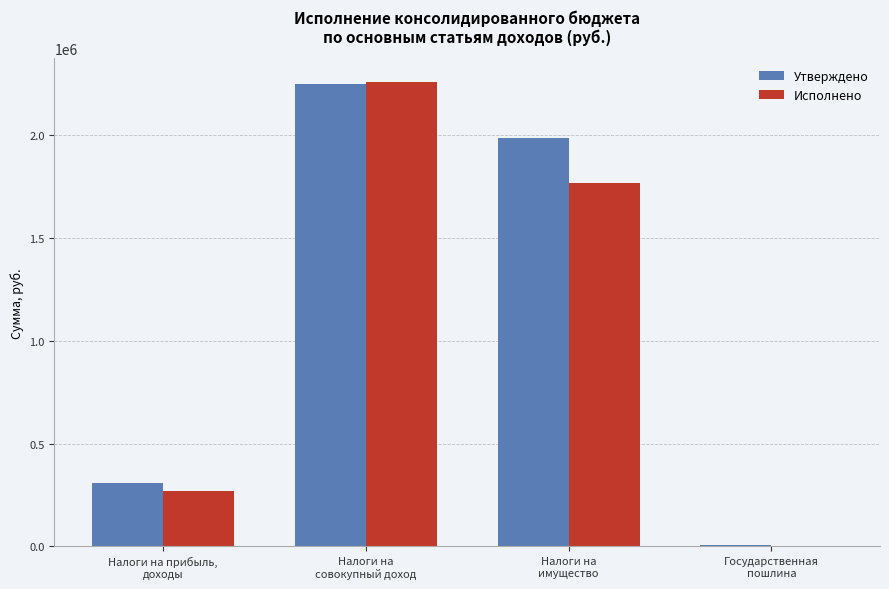

Which series has the largest total across all categories?

Утверждено